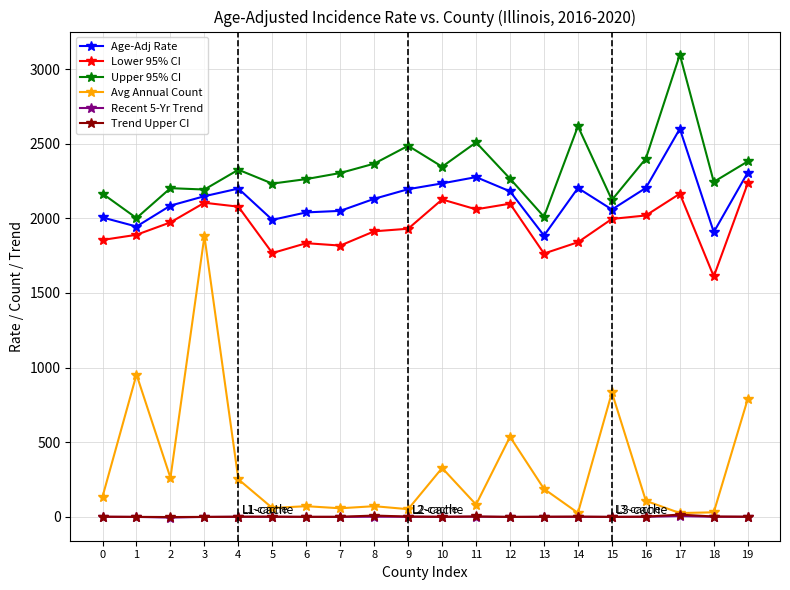

How many lines are shown in the chart?

6